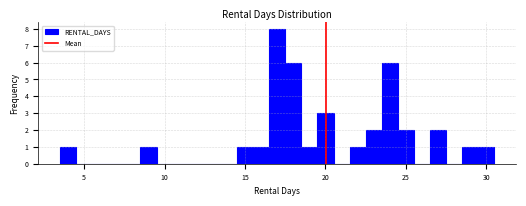

Around what value on the x-axis is the tallest bar? Give the approximate position of its centre, as read against the axis.

17.0